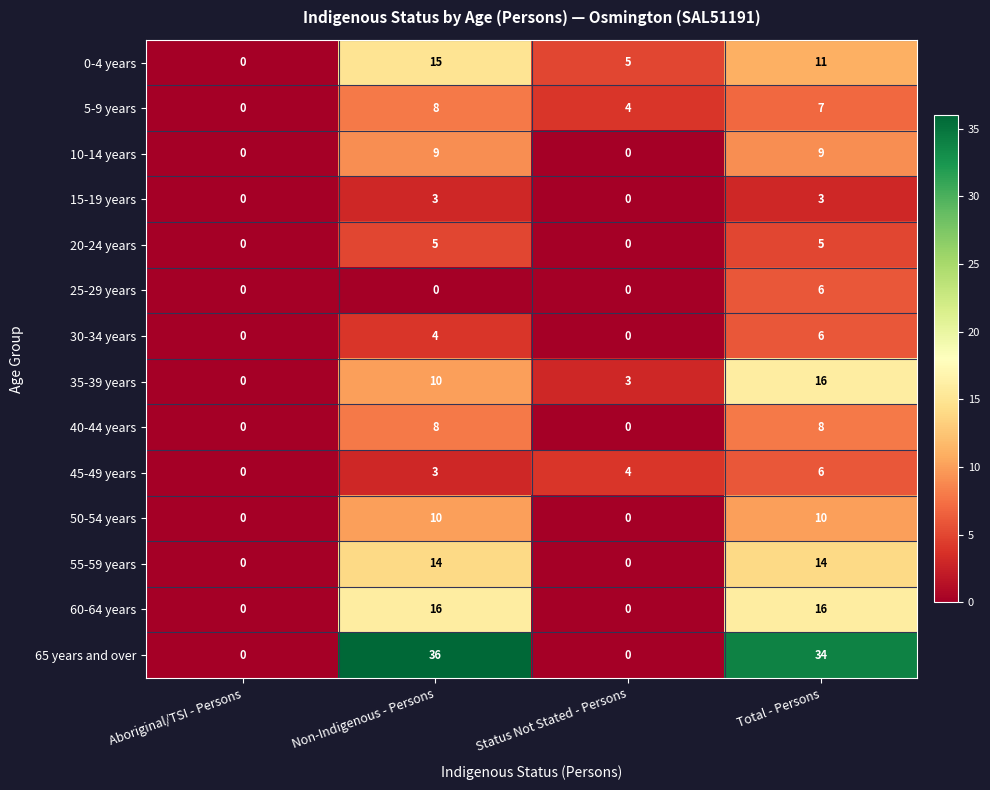

True or false: 15-19 years has a value of 0 at Aboriginal/TSI - Persons.

True